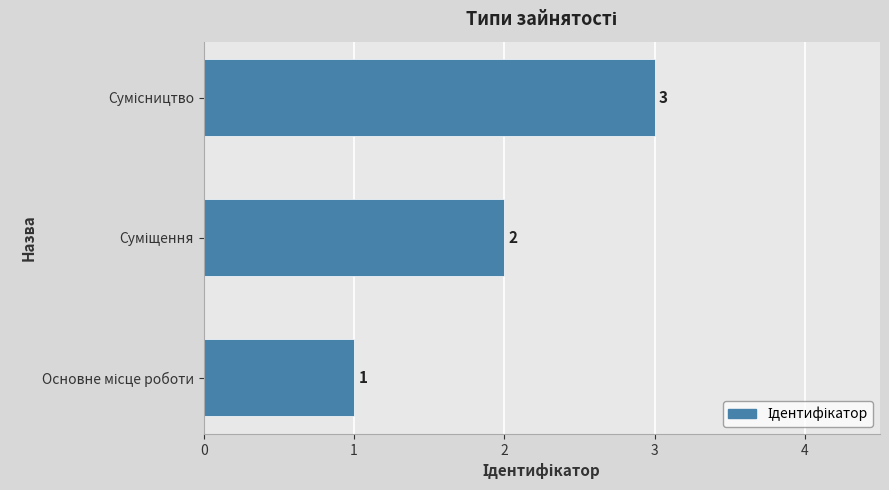

What is the sum of all values?

6